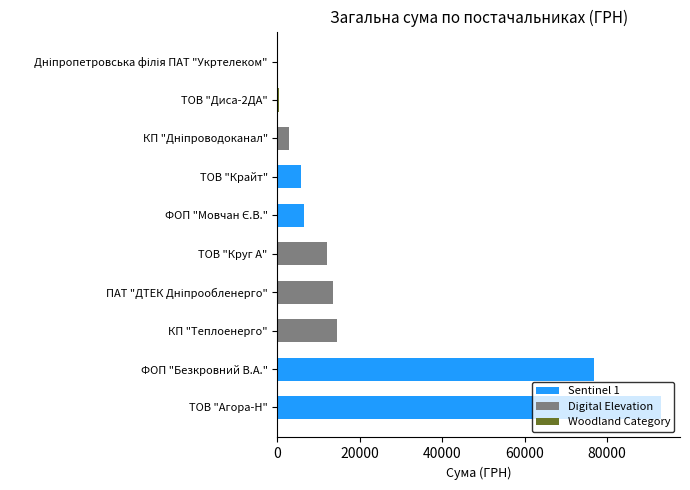

What is the average value?

22498.8